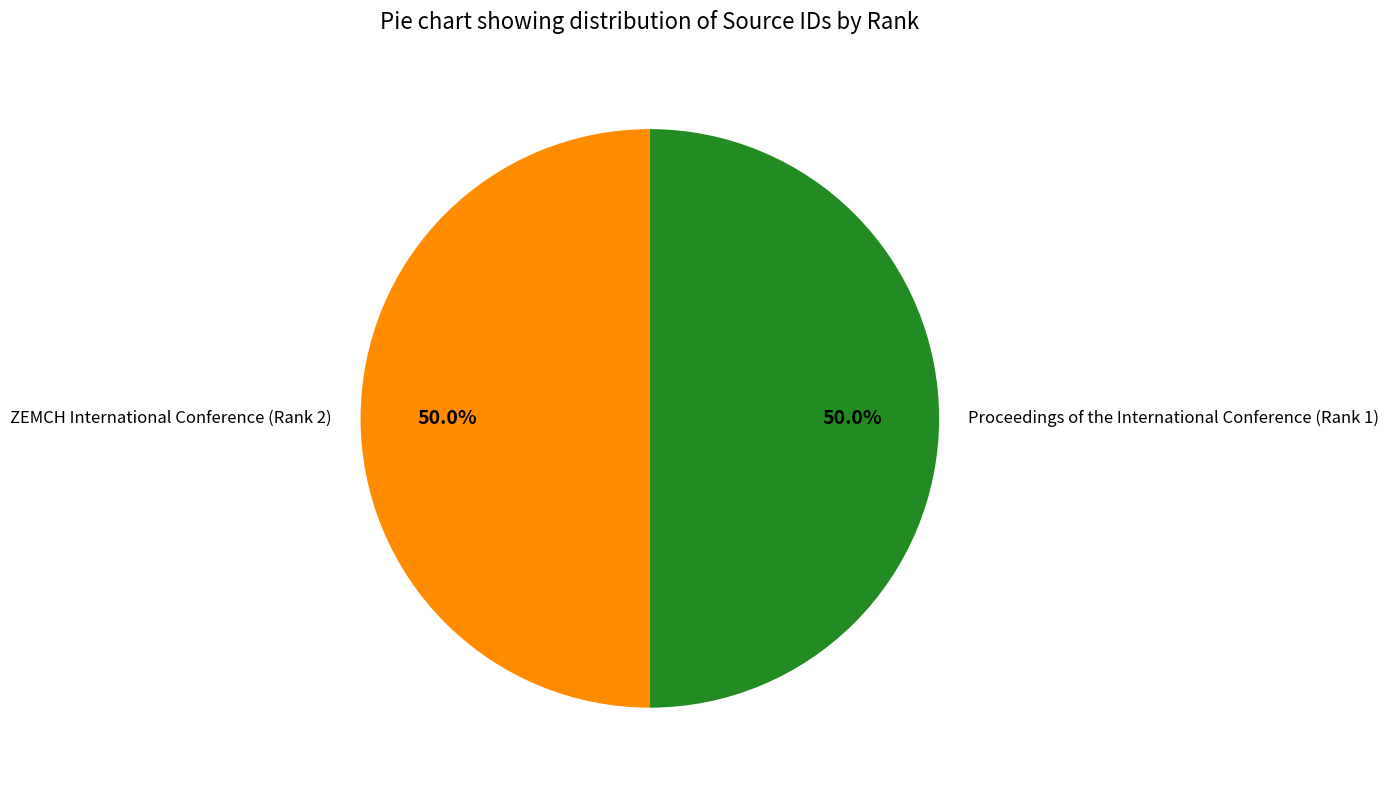

What percentage do ZEMCH International Conference (Rank 2) and Proceedings of the International Conference (Rank 1) together represent?

100.0%